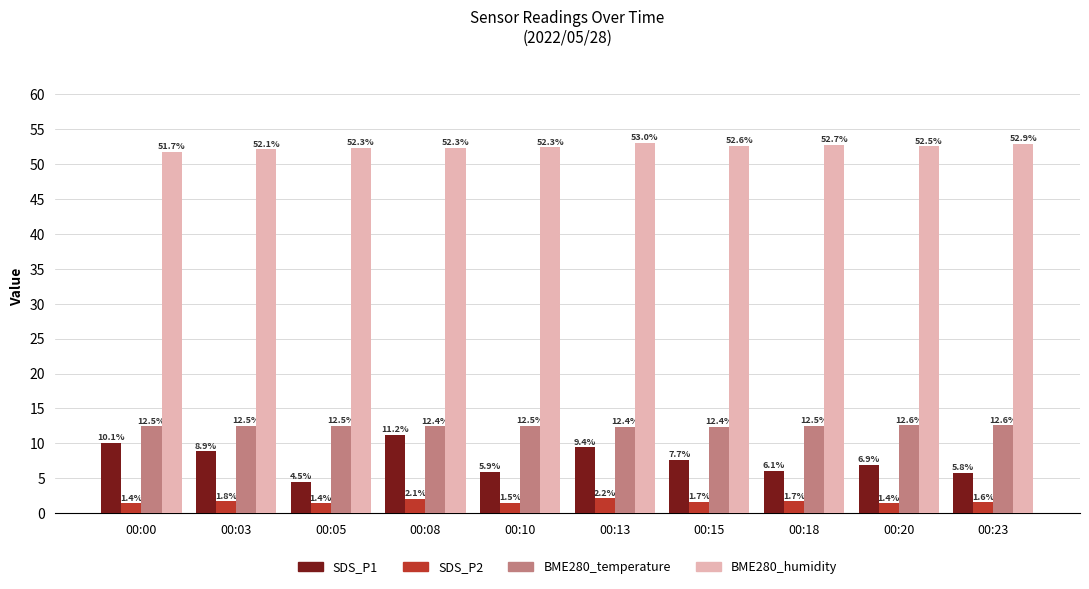

At which label is BME280_humidity closest to 52?

00:03